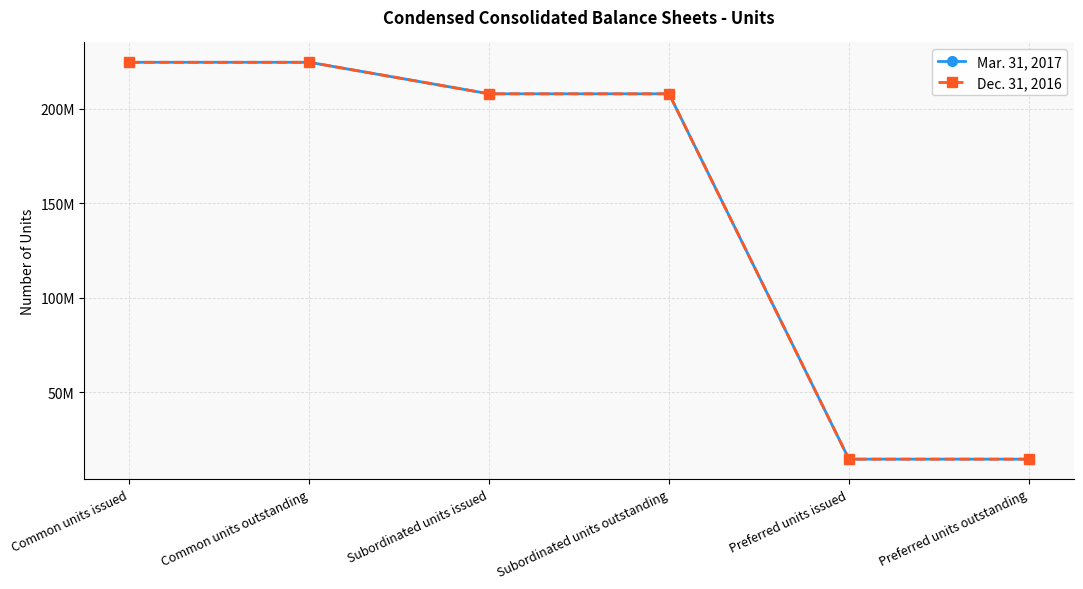

What is the label of the 4th point from the left?

Subordinated units outstanding